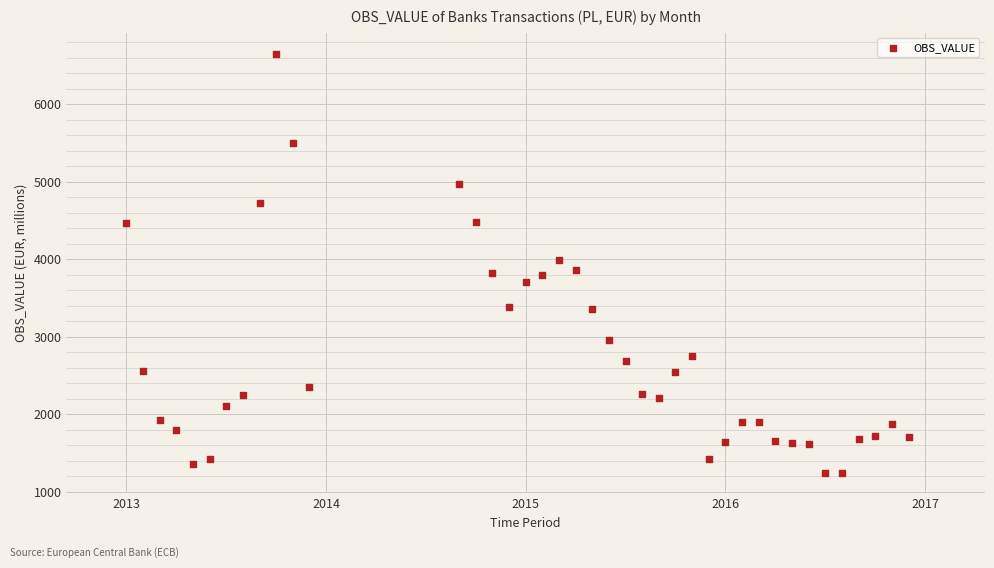

What is the range of X values (max minus min)?

3.9